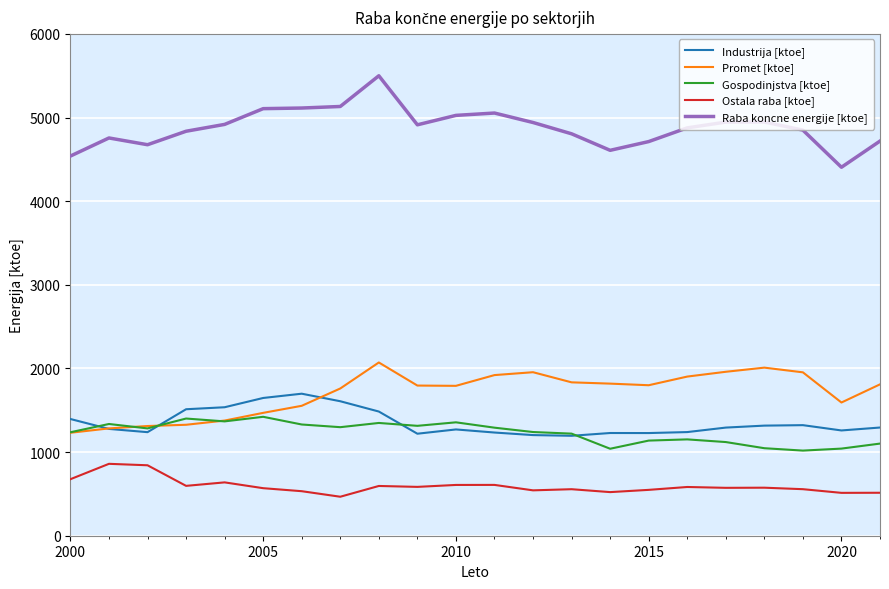

Which series ends up on top after the final intersection of Industrija [ktoe] and Promet [ktoe]?

Promet [ktoe]